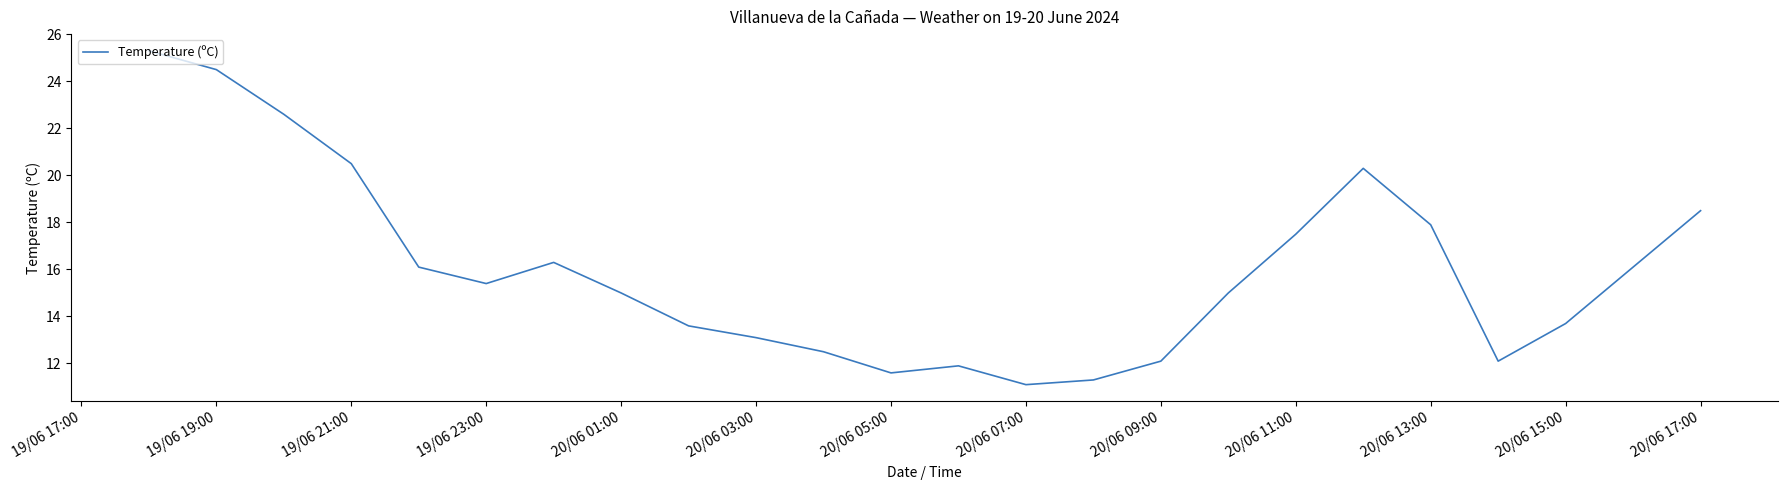

What is the smallest value displayed?

11.1